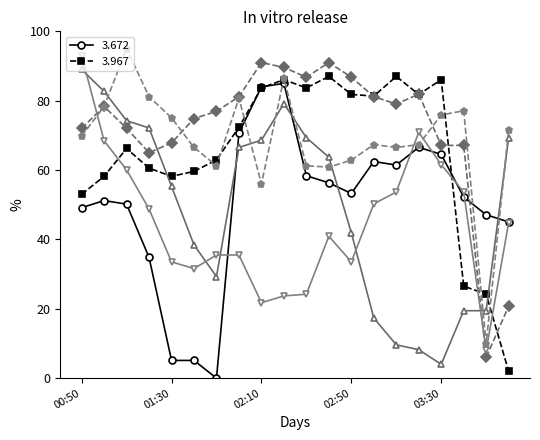

What is the maximum value shown in the chart?

95.0